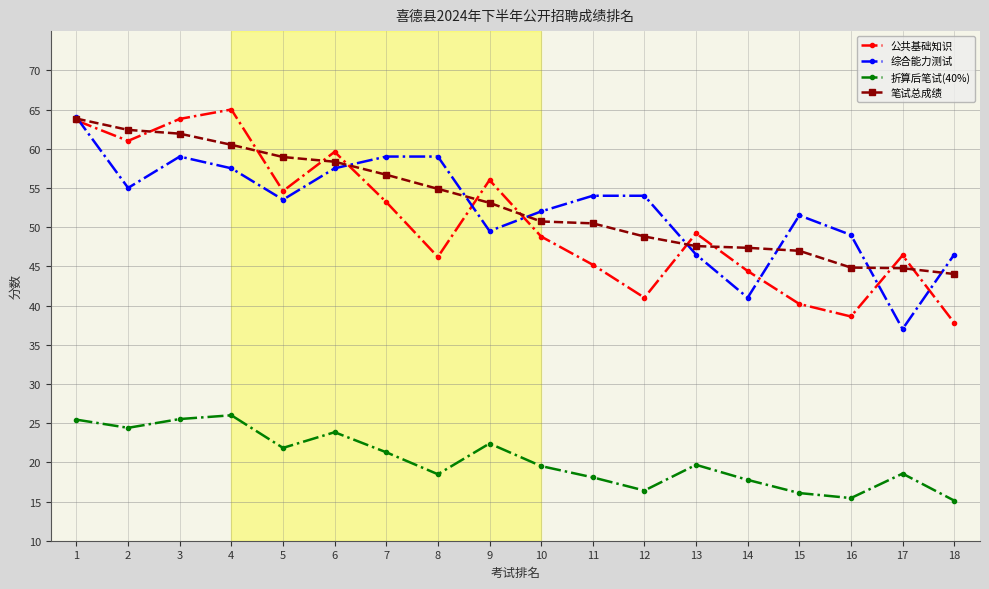

True or false: 折算后笔试(40%) has more than 2 interior local peaks.

True